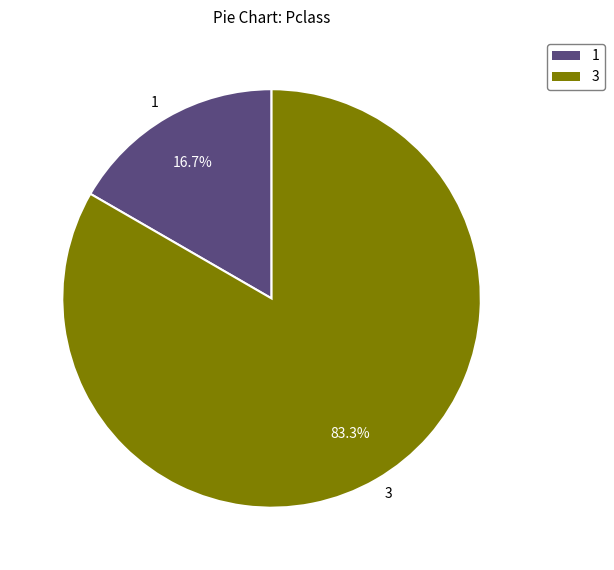

Which category has the smallest portion of the pie?

1